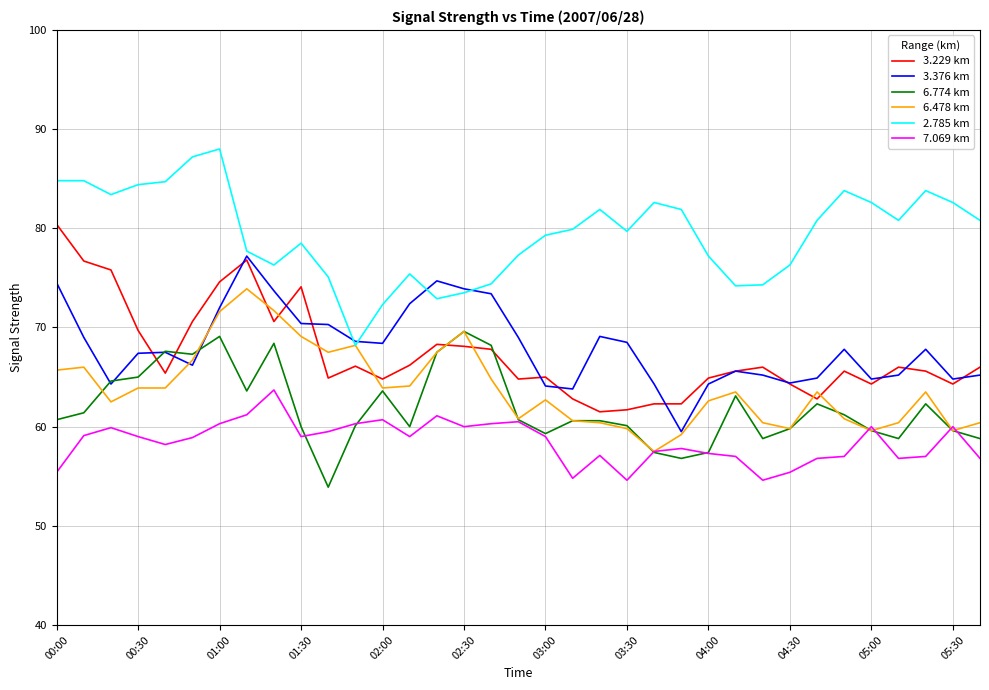

What is the minimum value shown in the chart?

53.9